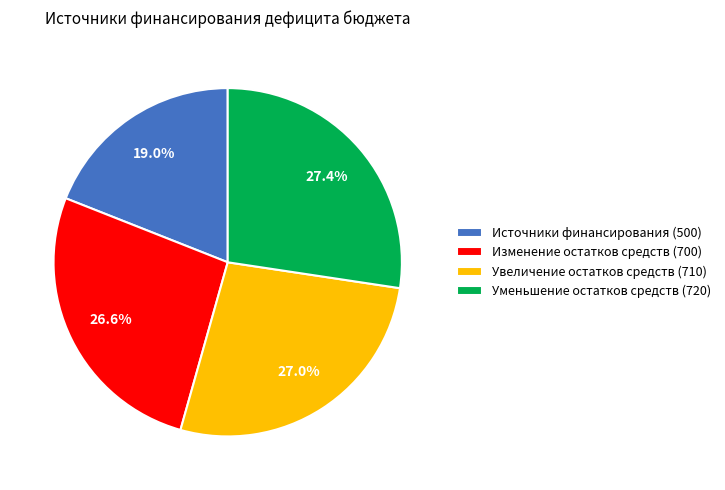

What percentage do Увеличение остатков средств (710) and Источники финансирования (500) together represent?

46.0%